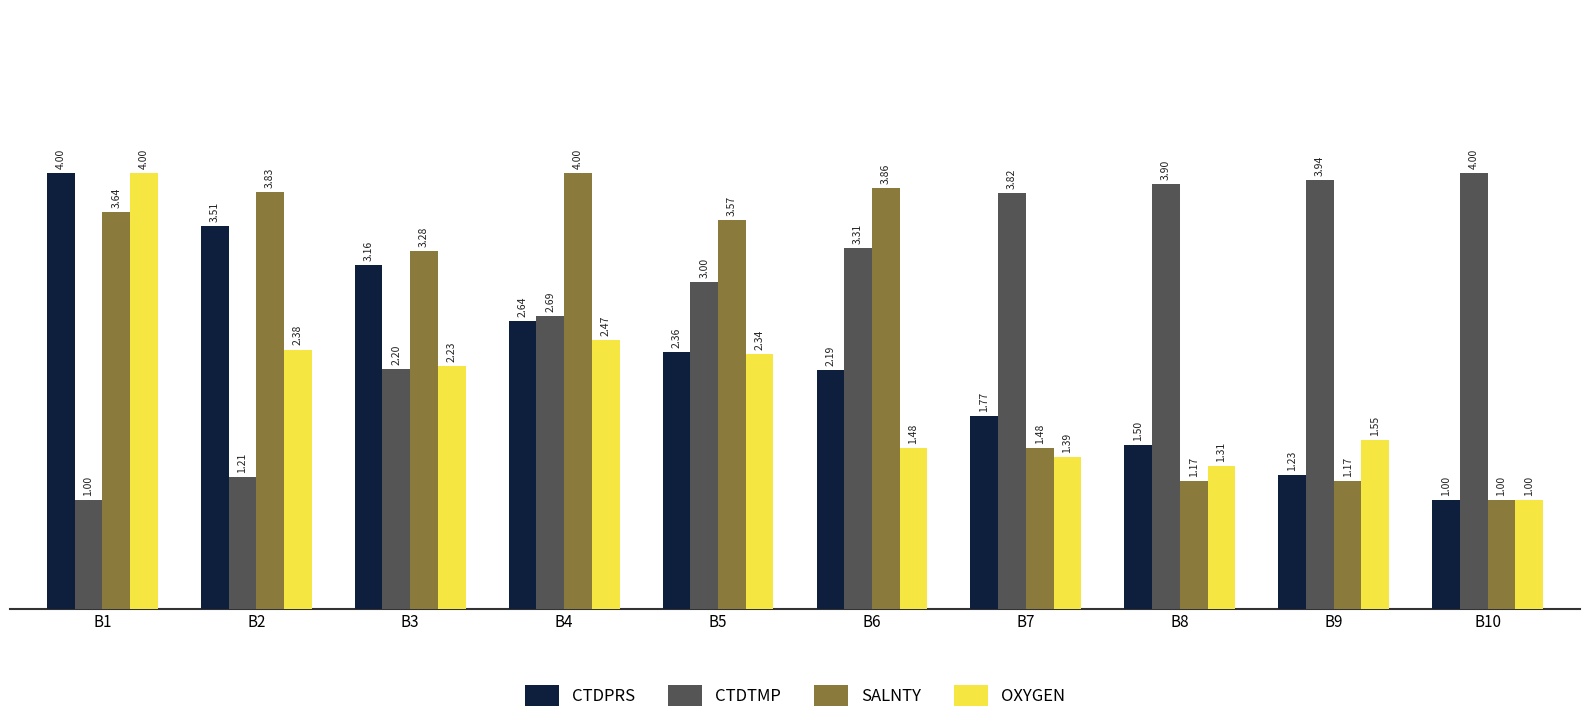

What is the approximate value of CTDPRS at B6?

2.2